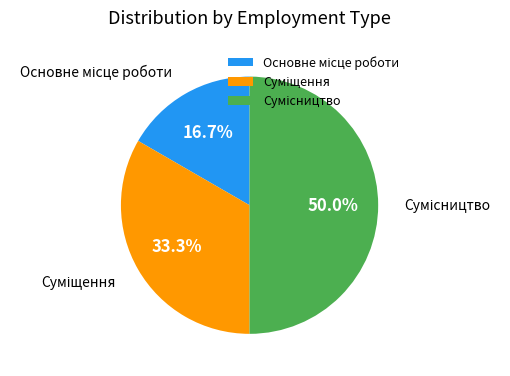

Which category has the biggest portion of the pie?

Сумісництво